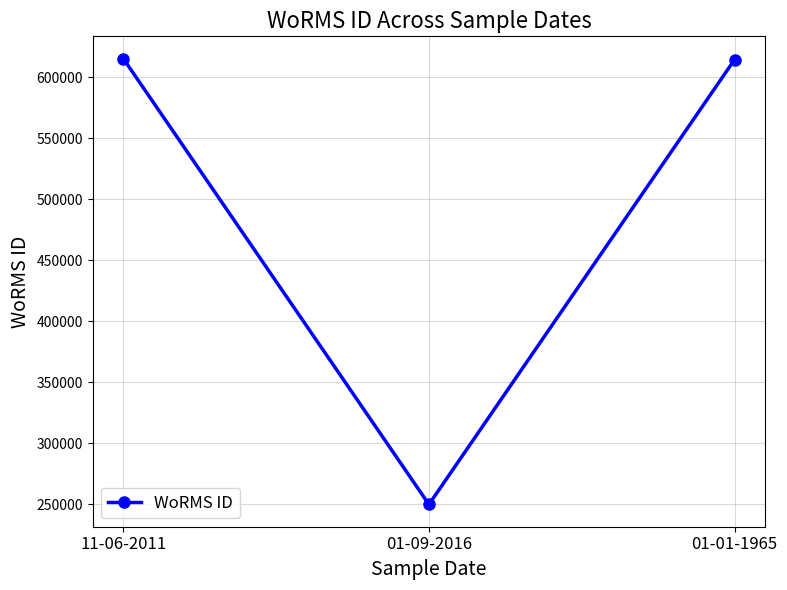

What is the difference between the maximum and minimum values?

365759